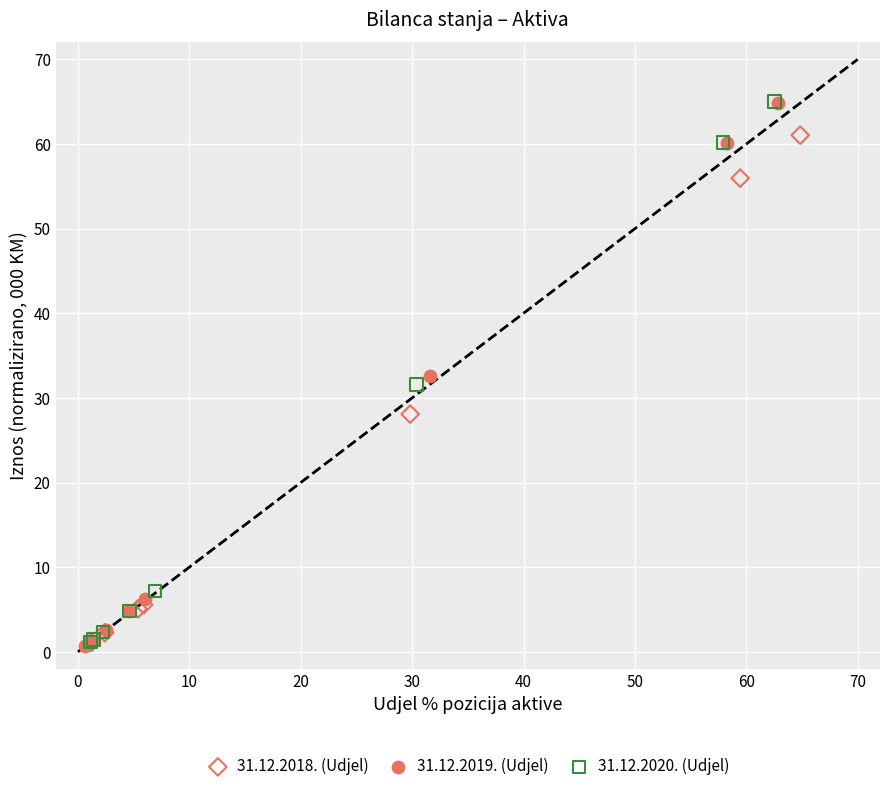

Which series has the widest spread of Y values?

31.12.2019. (Udjel)